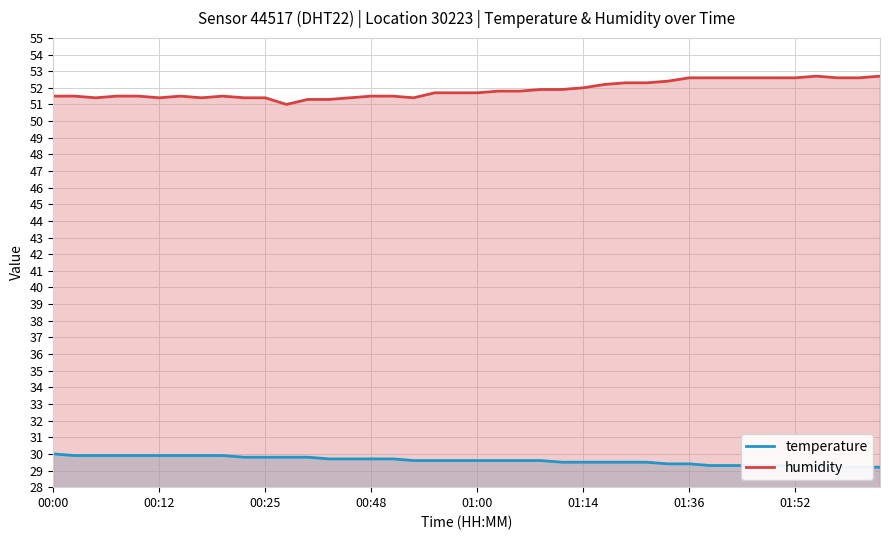

At which category does humidity reach its first local valley?

00:25